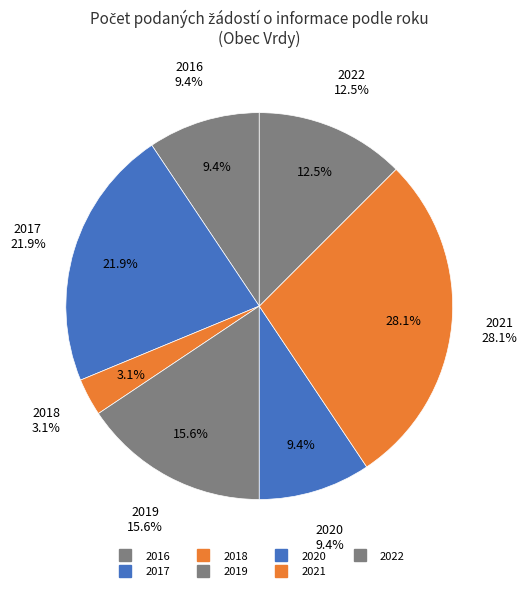

The 2016 slice represents 19% of the pie. True or false?

False